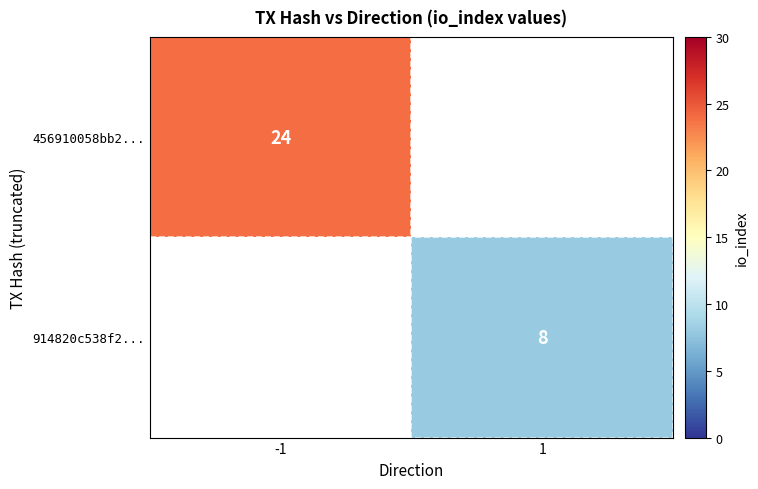

What is the smallest value displayed?

8.0